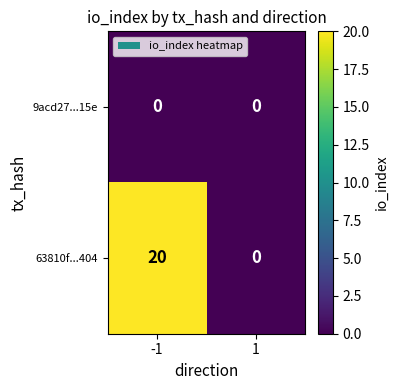

What is the total value across all series at -1?

20